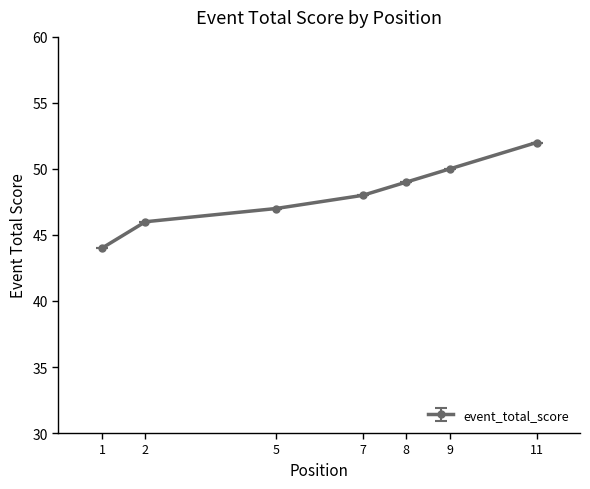

Is it true that the value at 1 is 14?

False